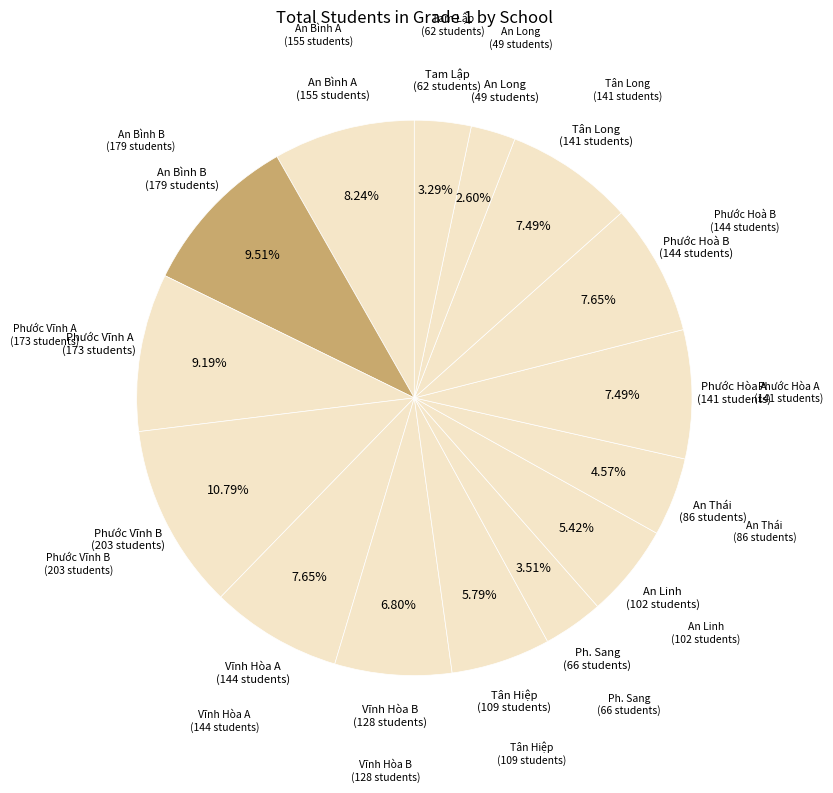

Approximately how many times larger is the value at An Bình B compared to An Bình A?

1.2